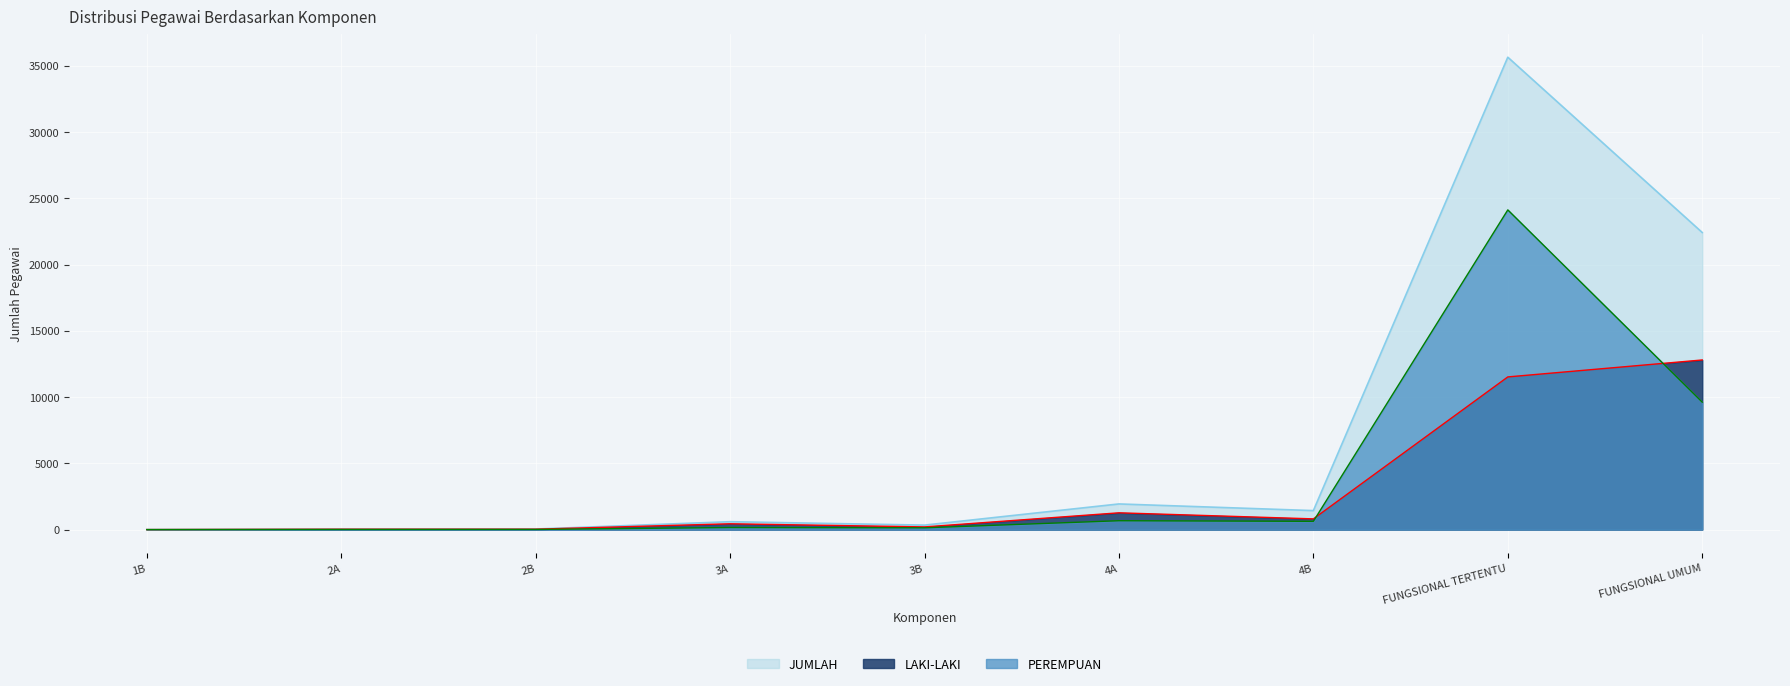

At which category is the sum across all series the highest?

FUNGSIONAL TERTENTU